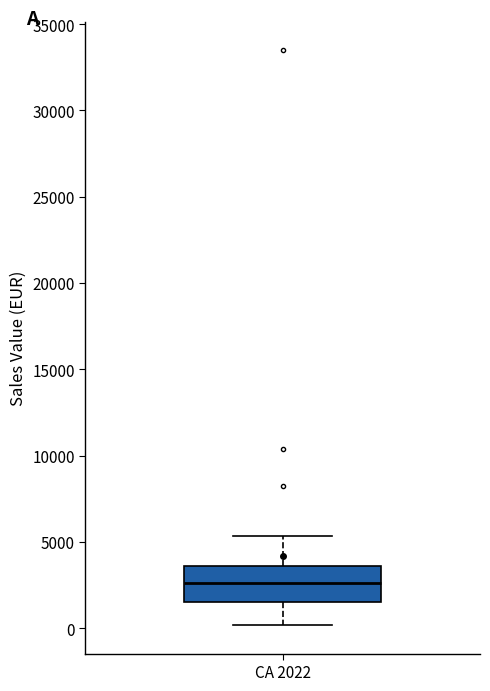

Where is the lower edge of the box for CA 2022 on the y-axis? The values are not printed on the chart, so give them approximately, as read against the axis.

1500